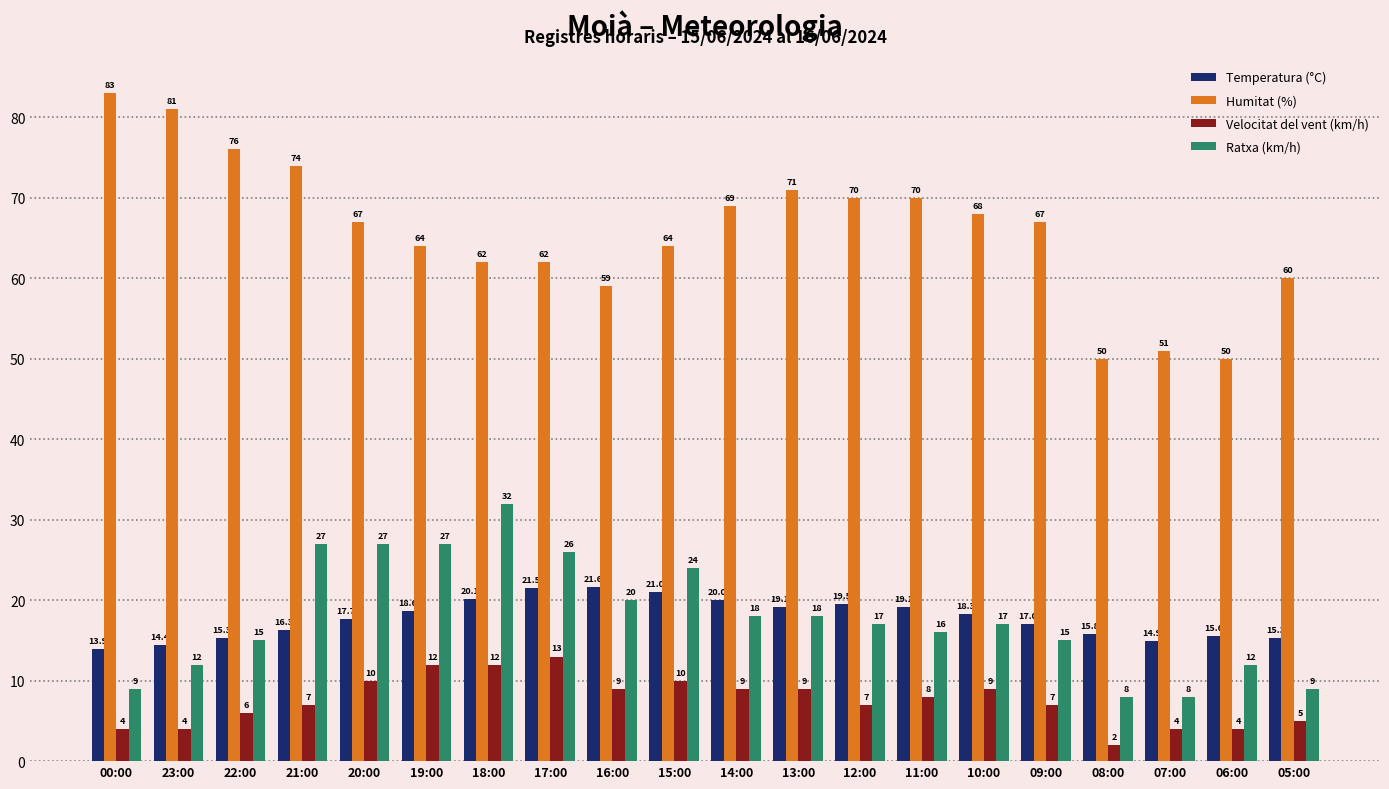

What is the label of the 13th bar from the left?

12:00